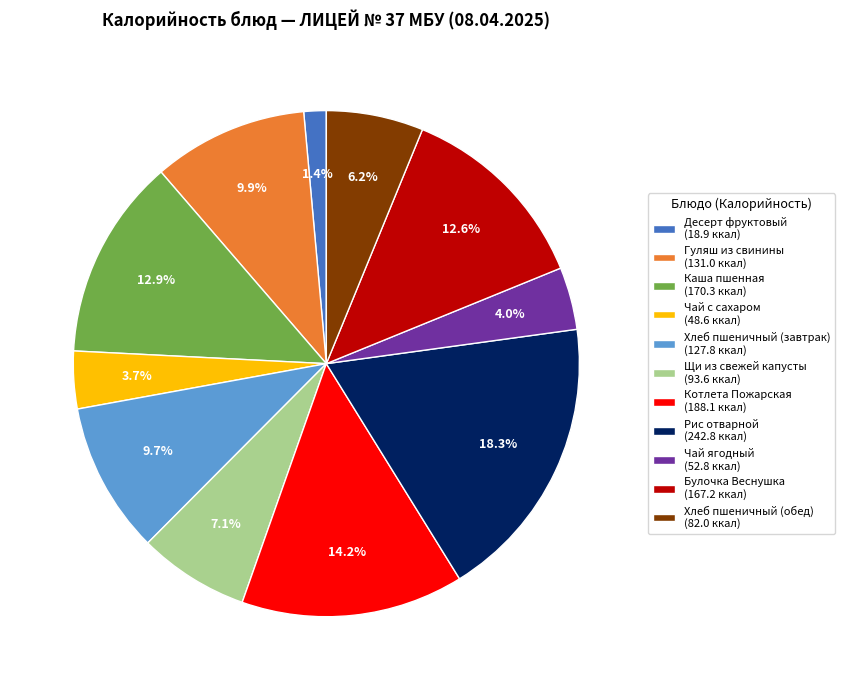

Which slice is the smallest?

Десерт фруктовый